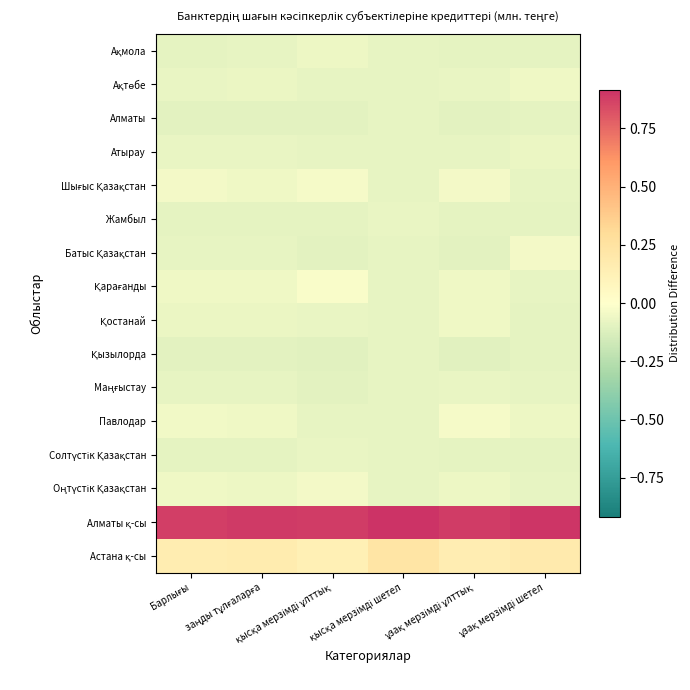

At which category is the sum across all series the highest?

Барлығы